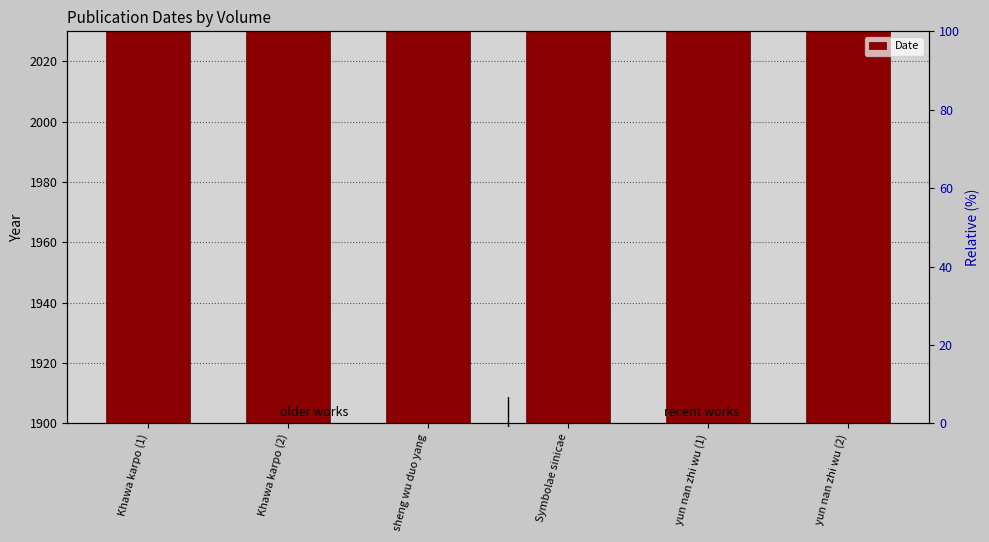

What is the maximum value shown in the chart?

2012